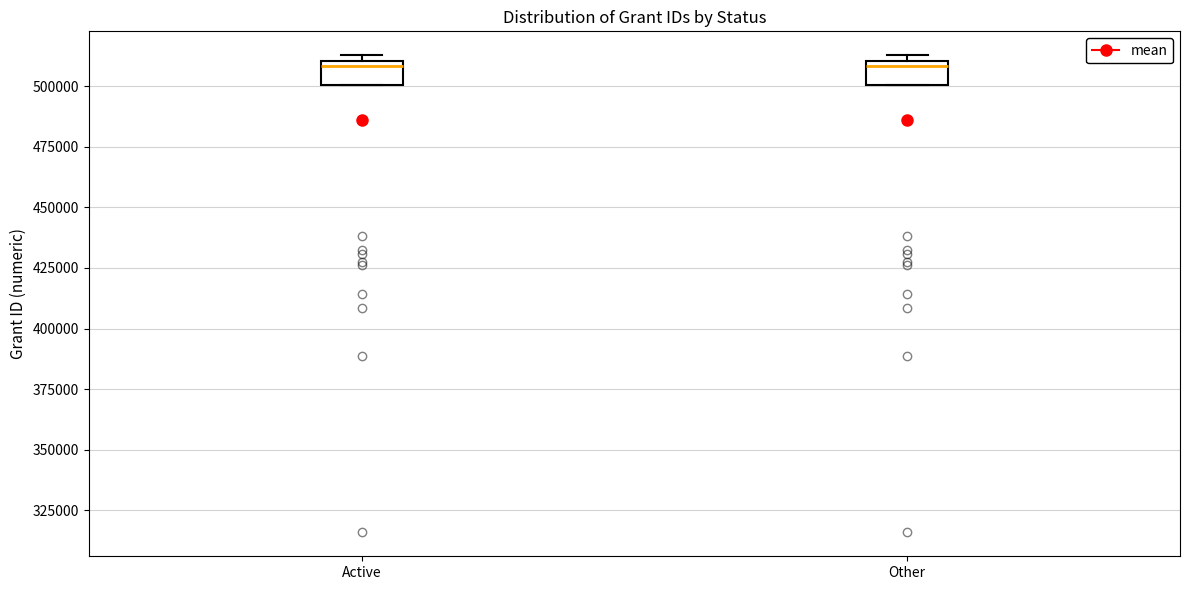

Where is the lower edge of the box for Other on the y-axis? The values are not printed on the chart, so give them approximately, as read against the axis.

500000